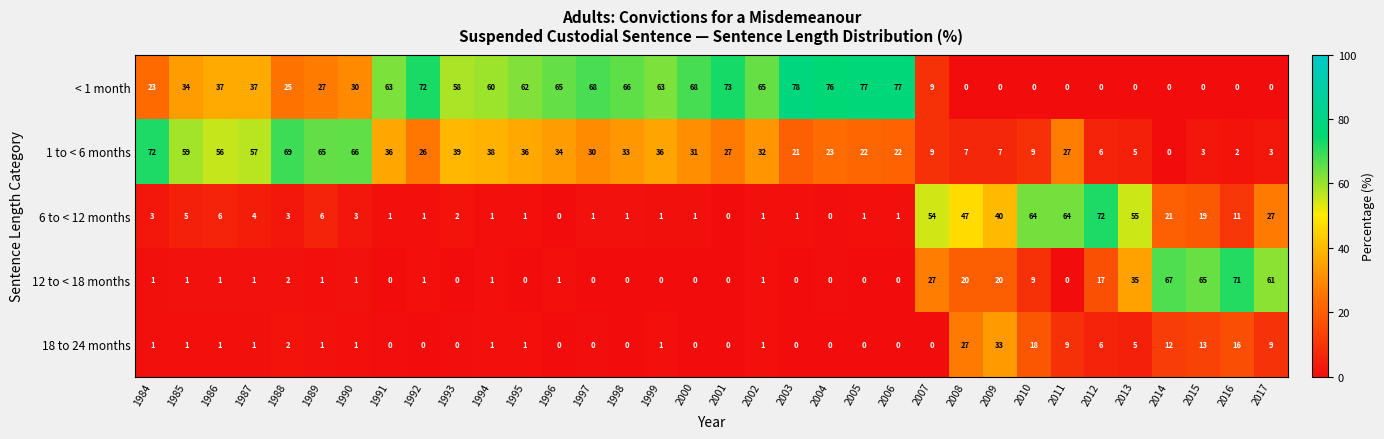

Between 1984 and 1994, which series saw the biggest shift?

< 1 month